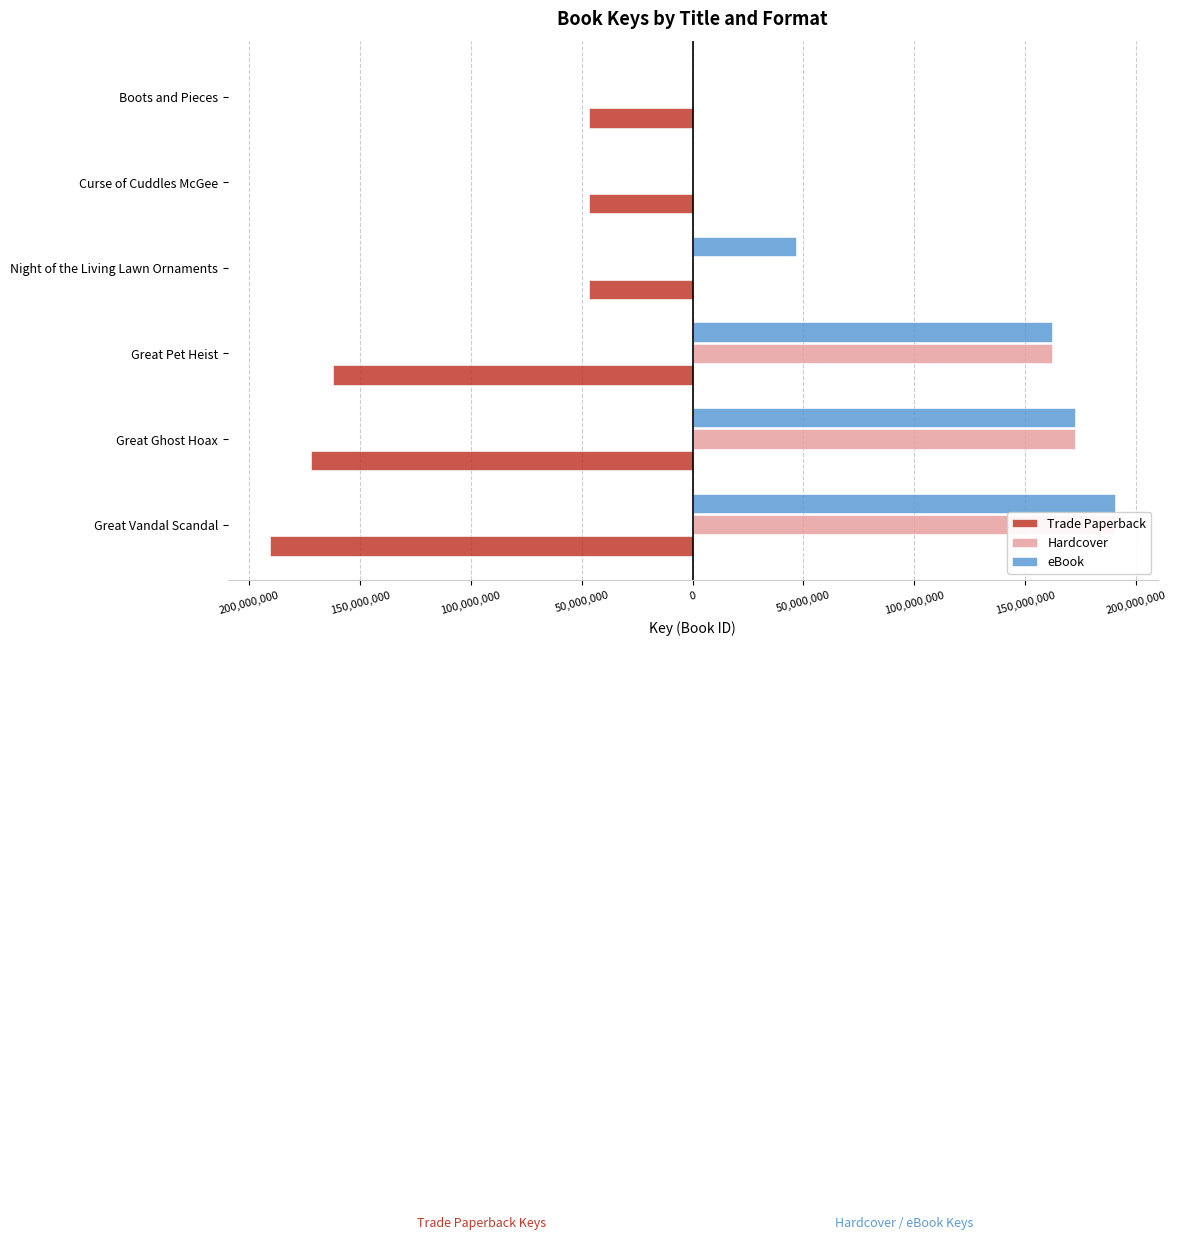

Which series has the widest spread of values?

Hardcover